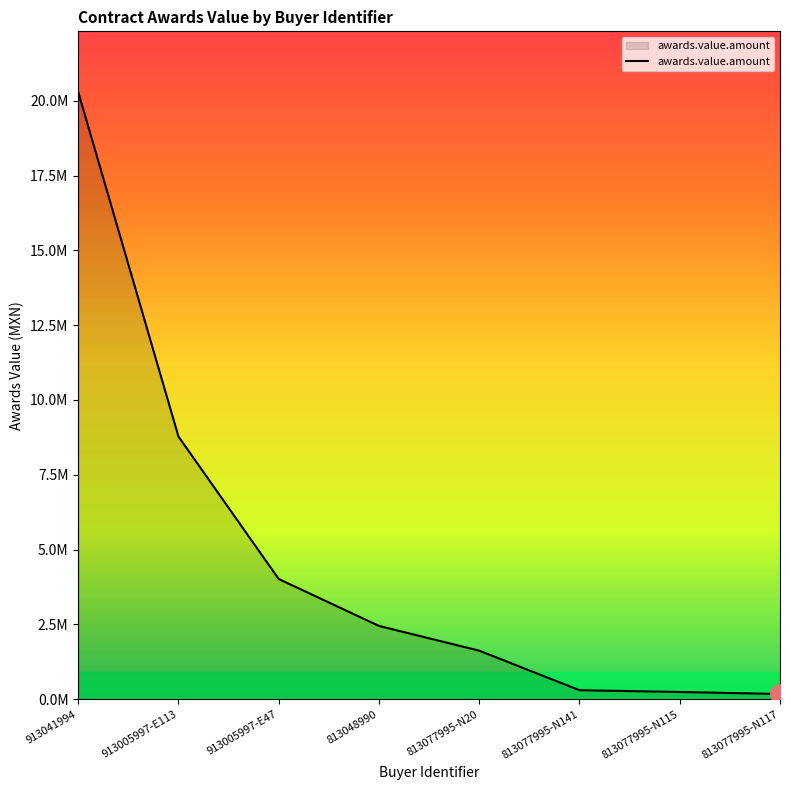

Does the chart have visible grid lines?

No